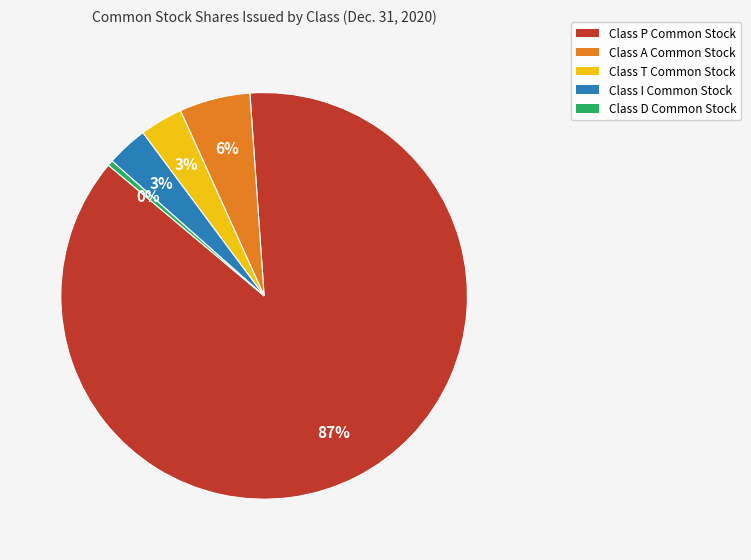

How many segments does this pie chart have?

5